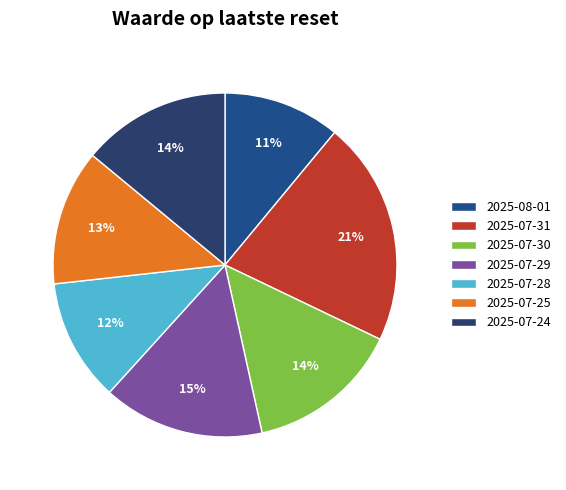

Which slice is the largest?

2025-07-31